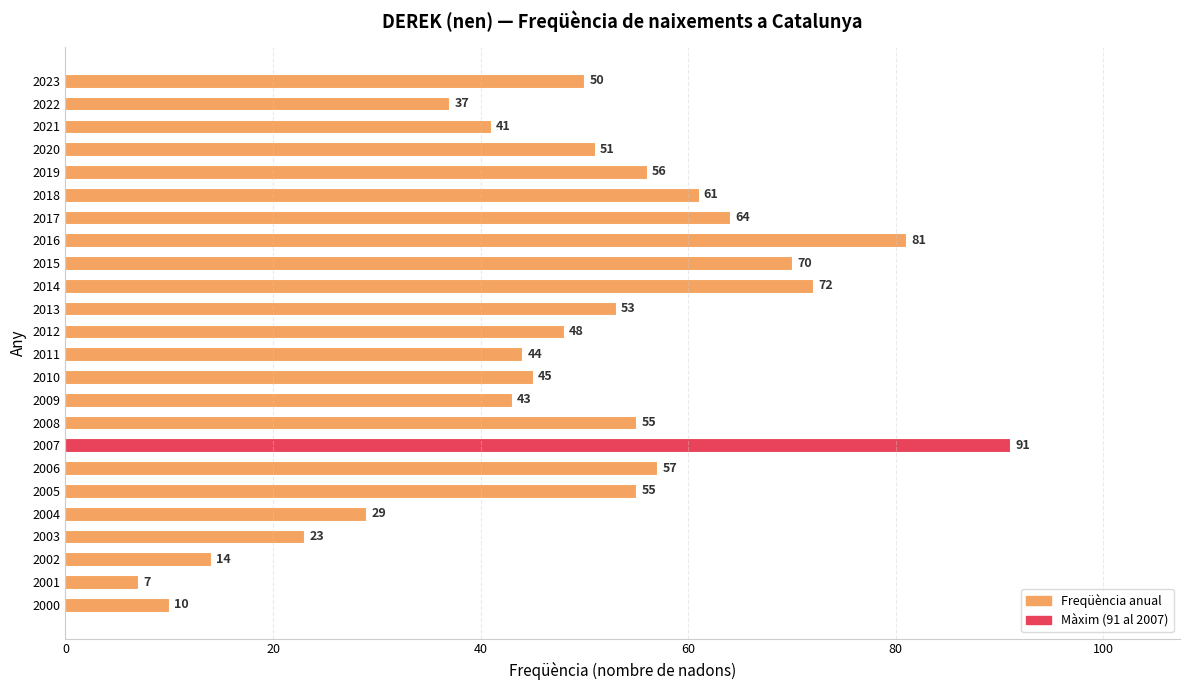

Are the bars grouped side by side (vs. stacked)?

No